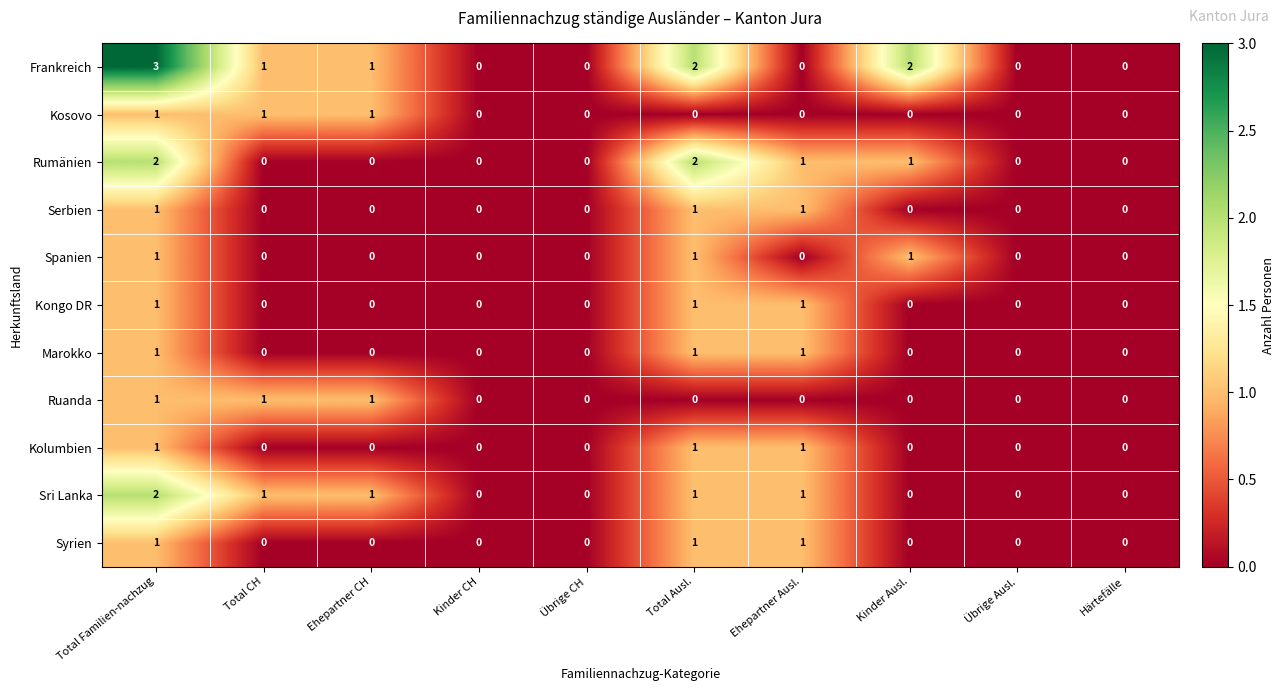

What is the sum of all Kosovo values?

3